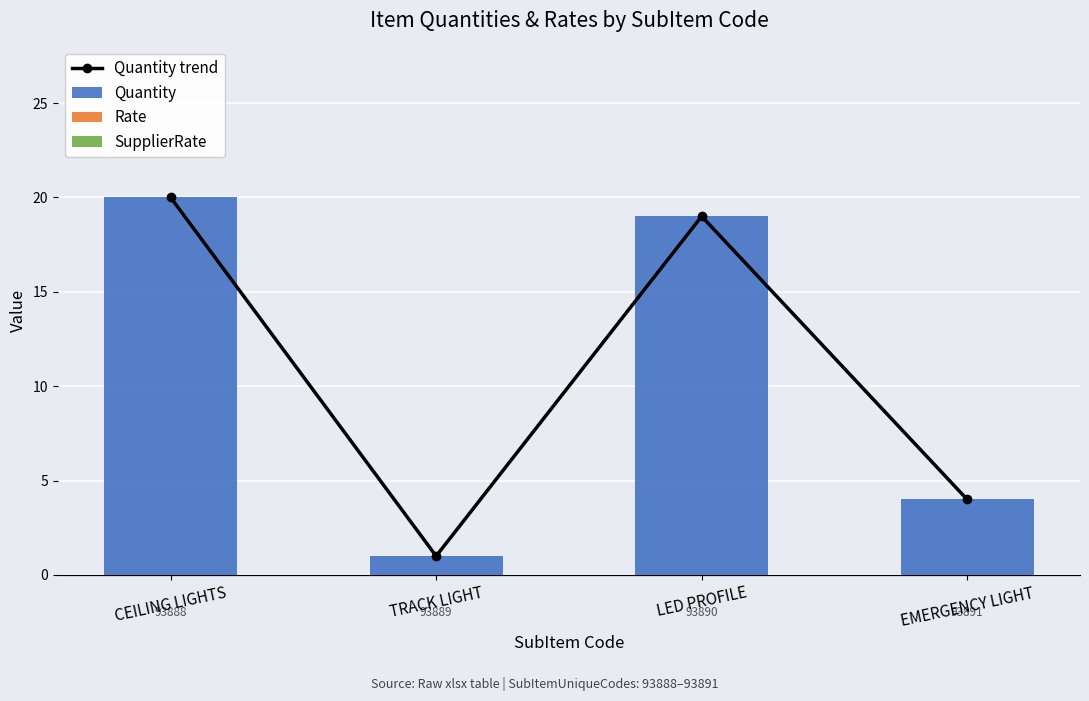

Between CEILING LIGHTS and EMERGENCY LIGHT, which series saw the biggest shift?

Quantity trend